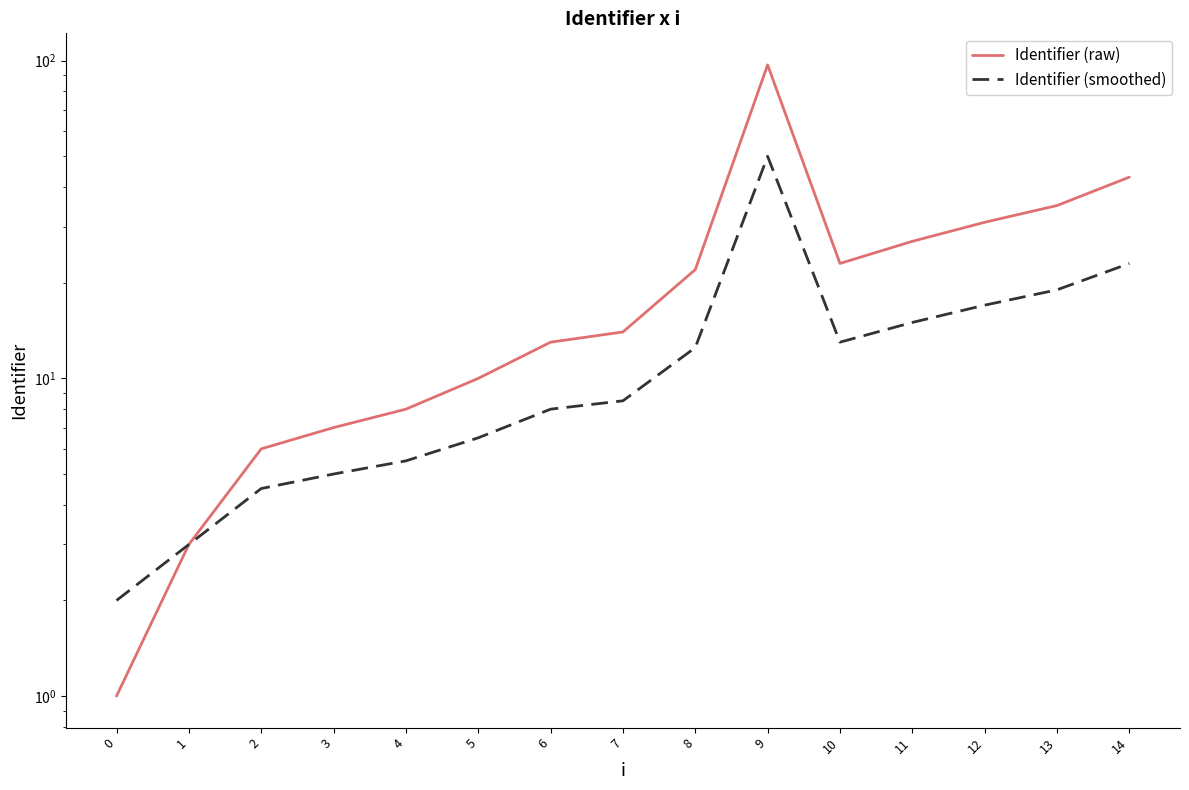

Is this an area chart (filled region under the line)?

No